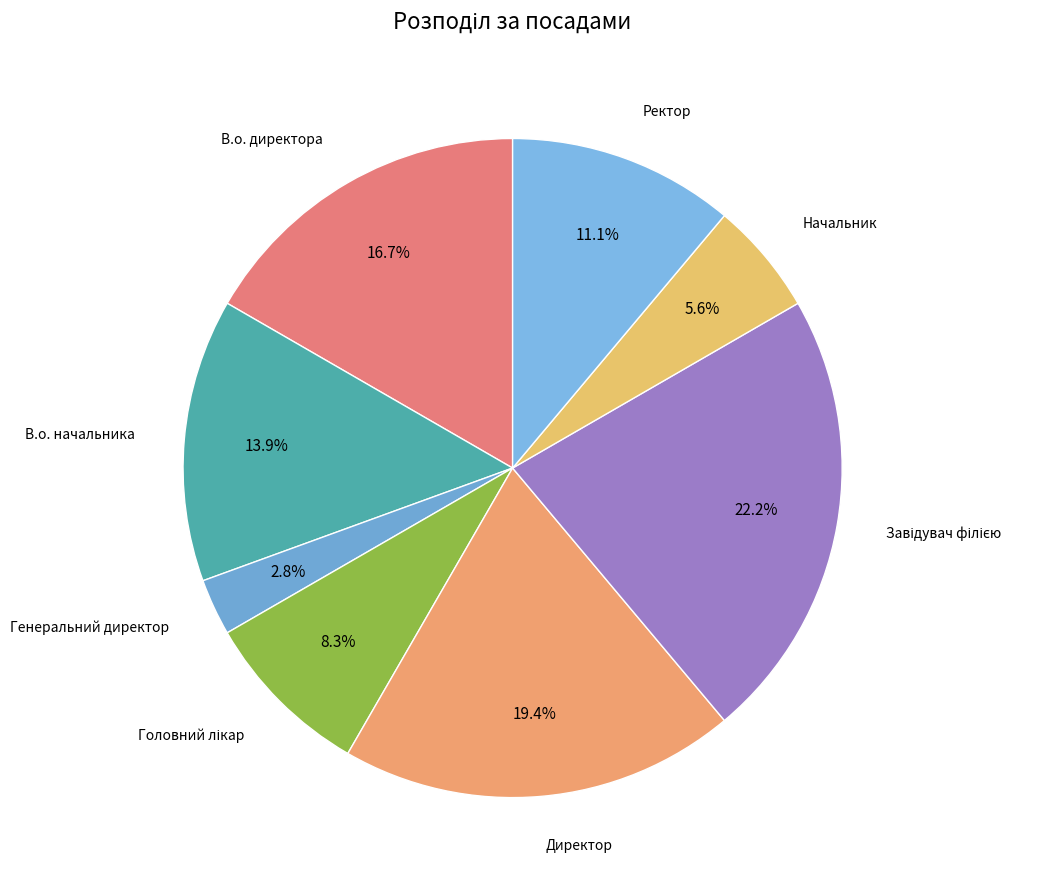

What is the smallest slice in the pie chart?

Генеральний директор